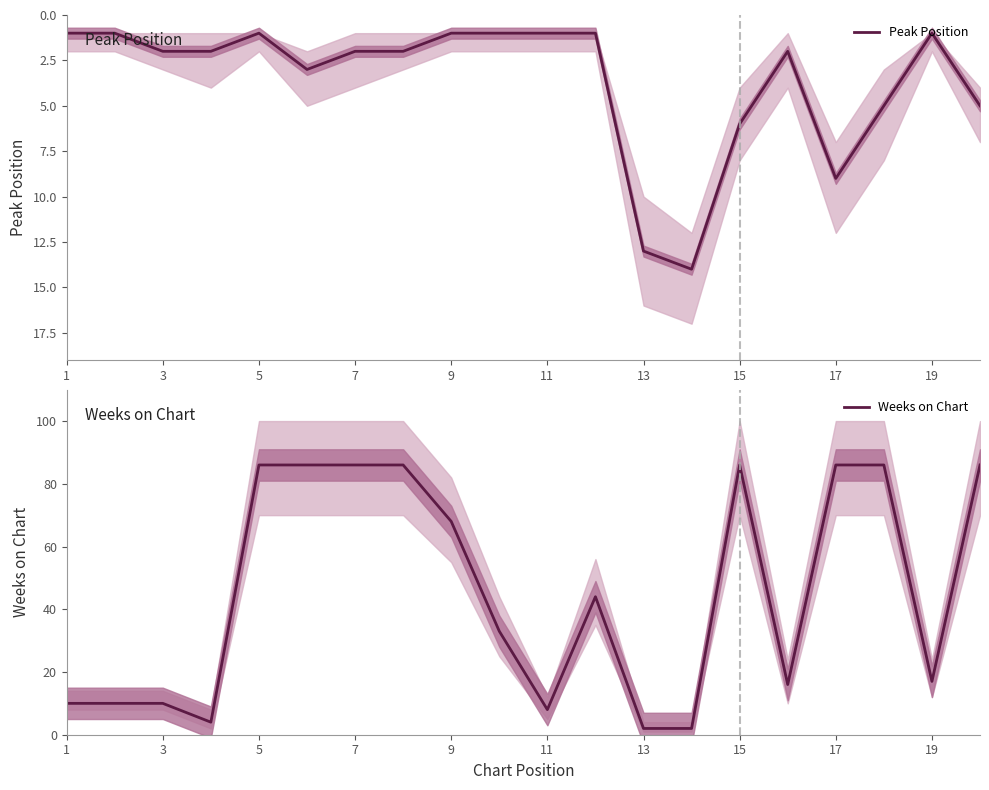

True or false: Weeks on Chart has a value of 109 at 9.

False